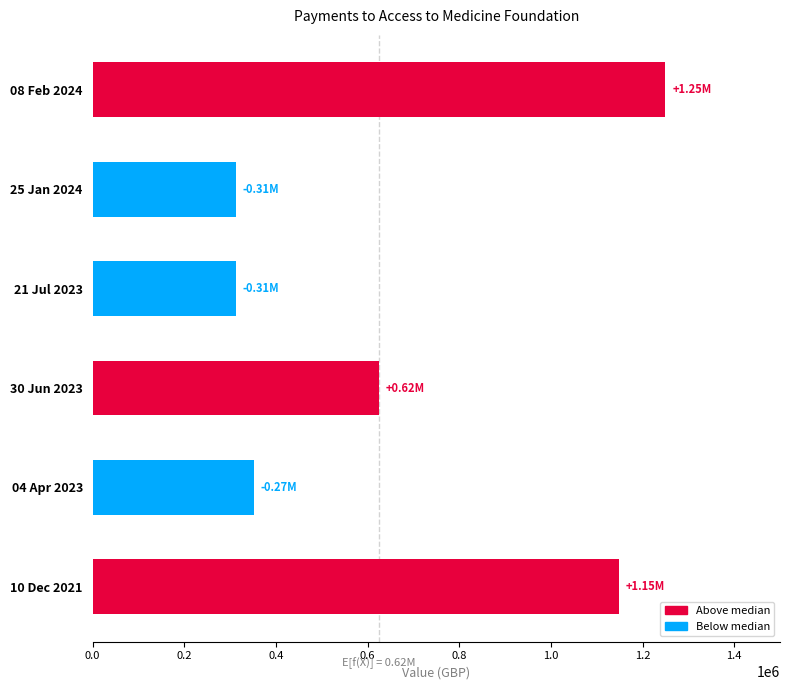

Does the chart contain stacked bars?

No